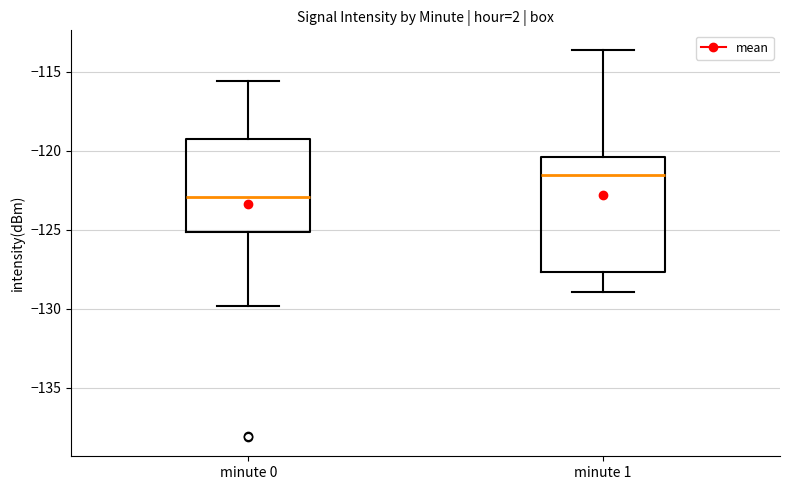

Where is the lower edge of the box for minute 0 on the y-axis? The values are not printed on the chart, so give them approximately, as read against the axis.

-125.0